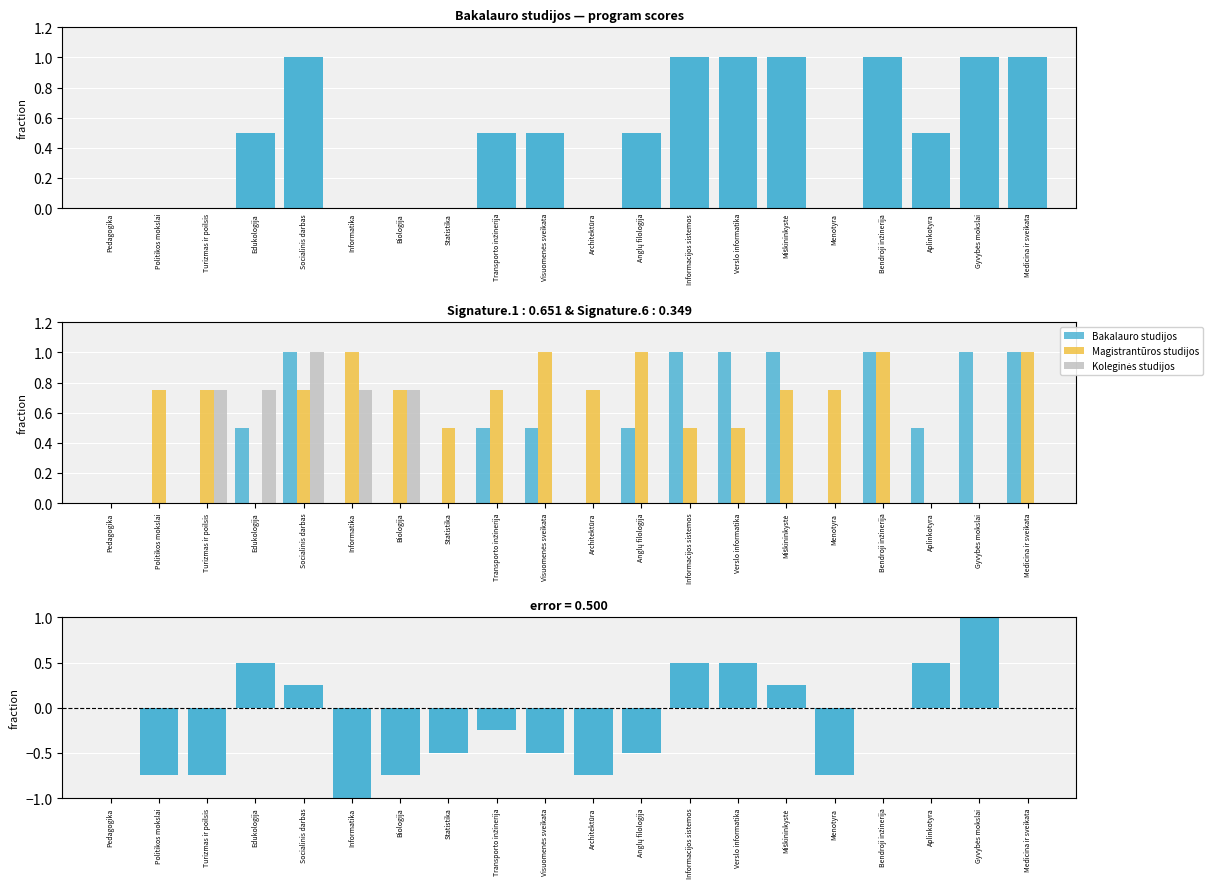

Rank the series by their average value, from highest to lowest.

Magistrantūros studijos, Bakalauro studijos, Koleginės studijos, Diff (Bakalauro - Magistrantūros)